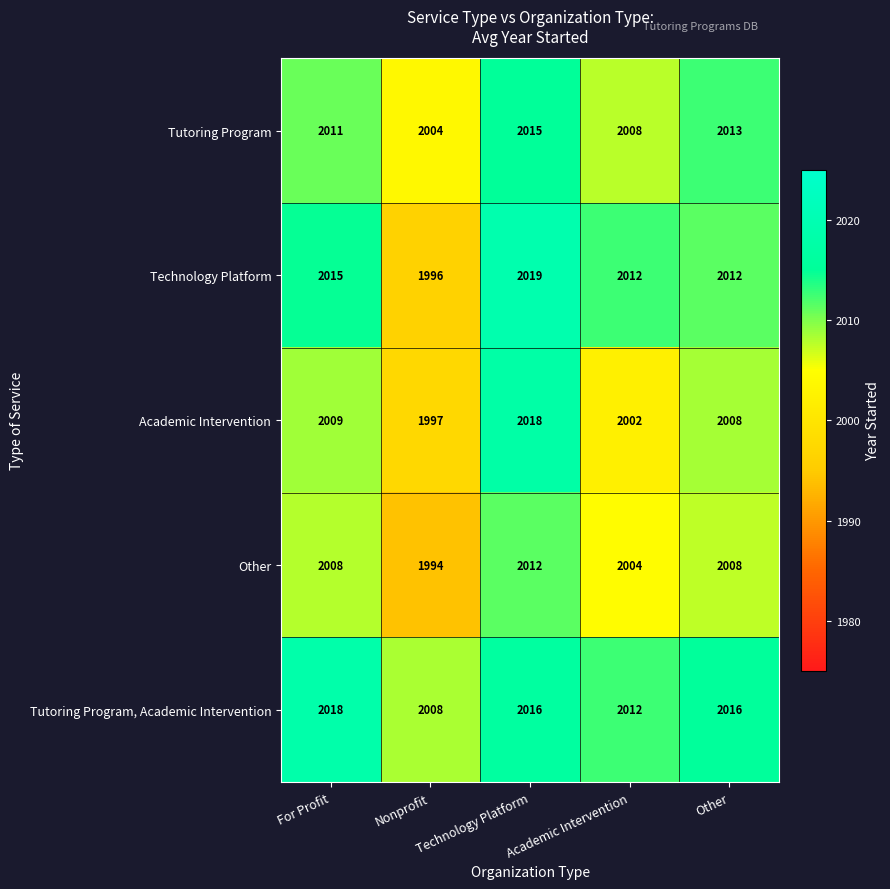

True or false: Technology Platform has a value of 2015 at For Profit.

True